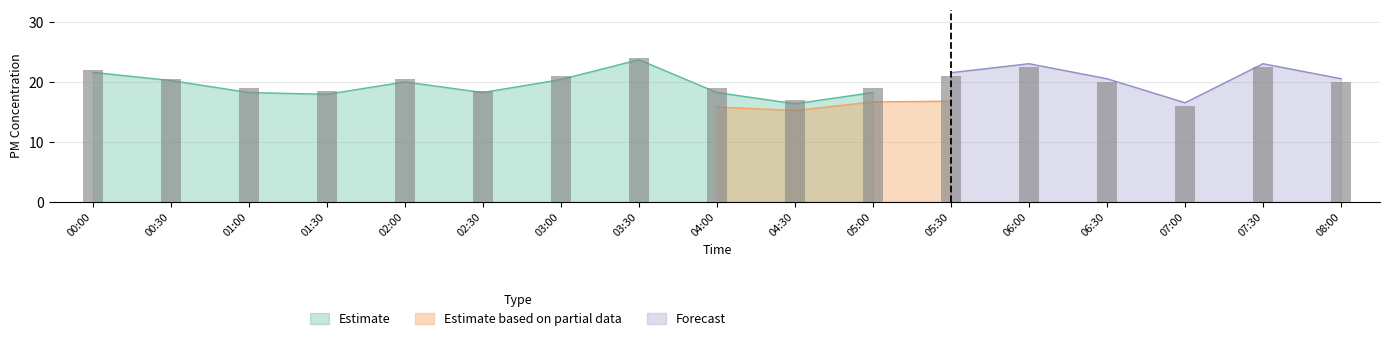

True or false: Forecast has a value of 35.1 at 05:30.

False